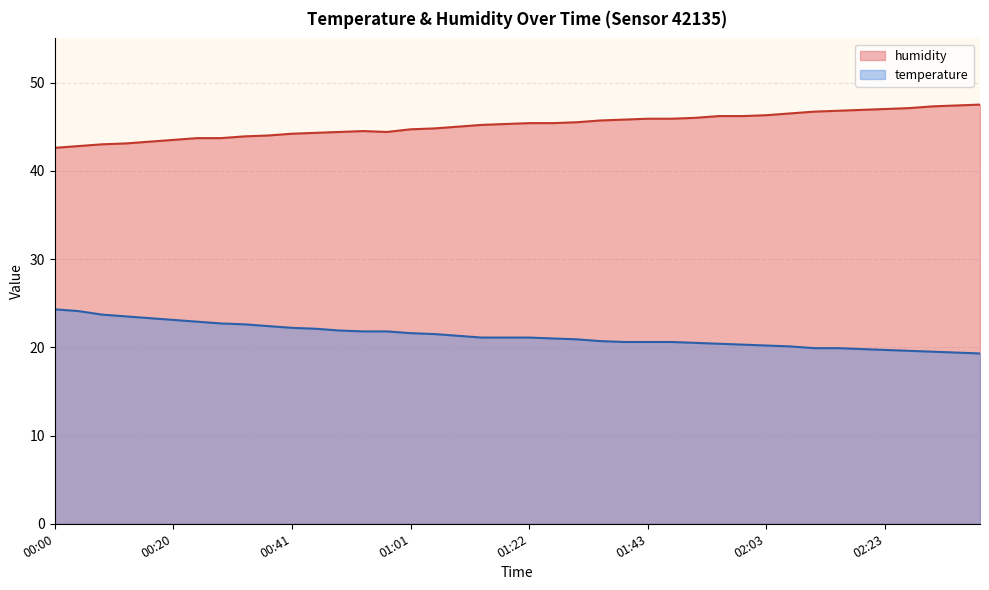

True or false: humidity and temperature intersect in this chart.

False